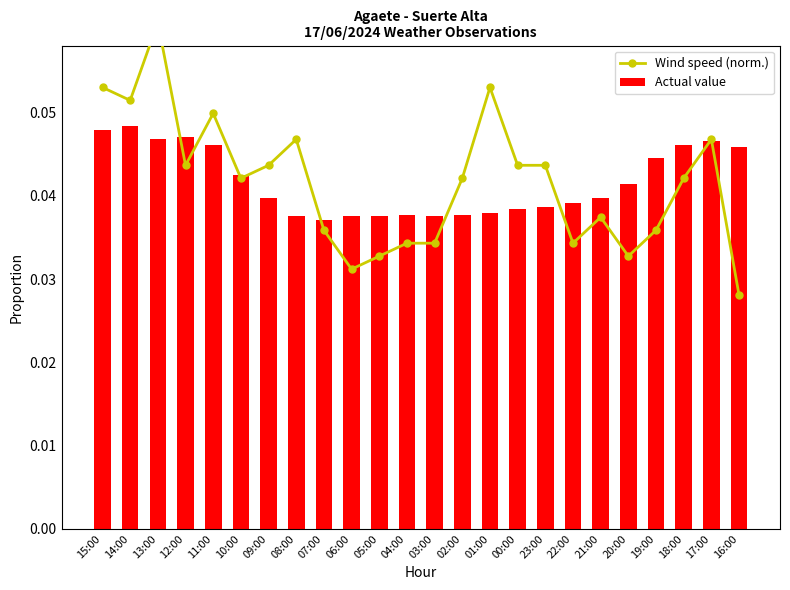

Does the chart contain any negative values?

No